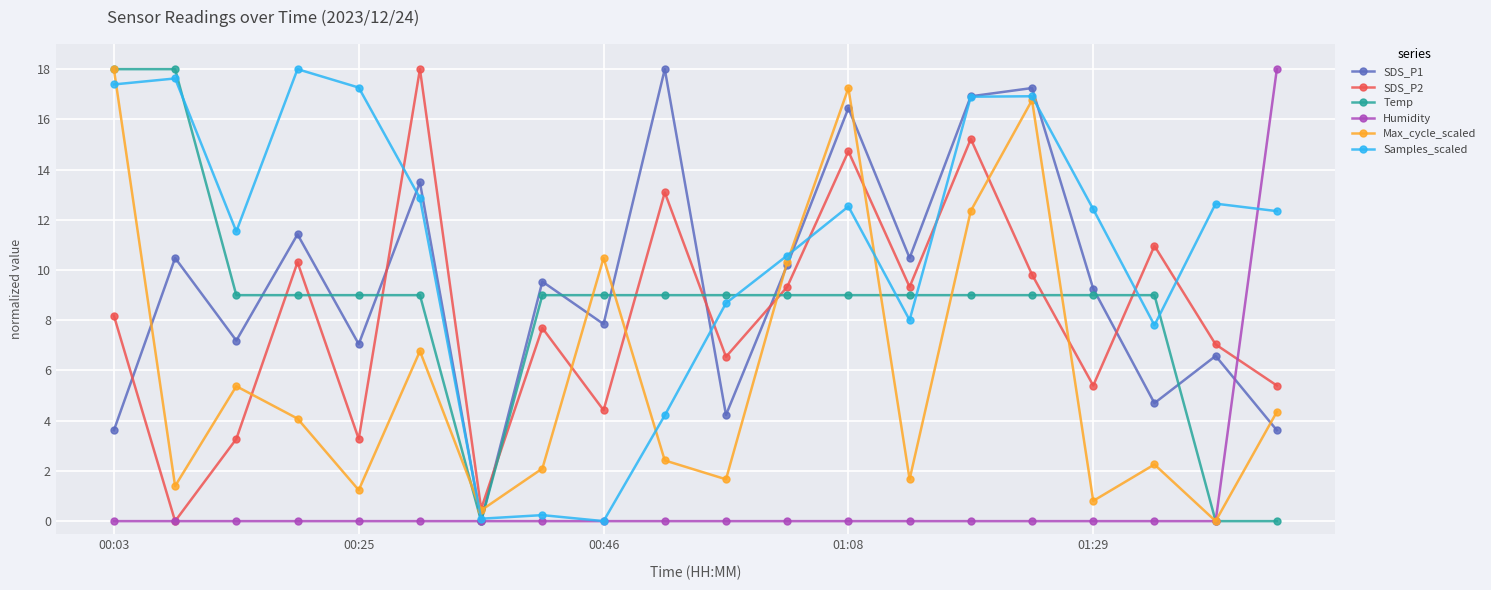

What are all the series names shown in the legend?

SDS_P1, SDS_P2, Temp, Humidity, Max_cycle_scaled, Samples_scaled